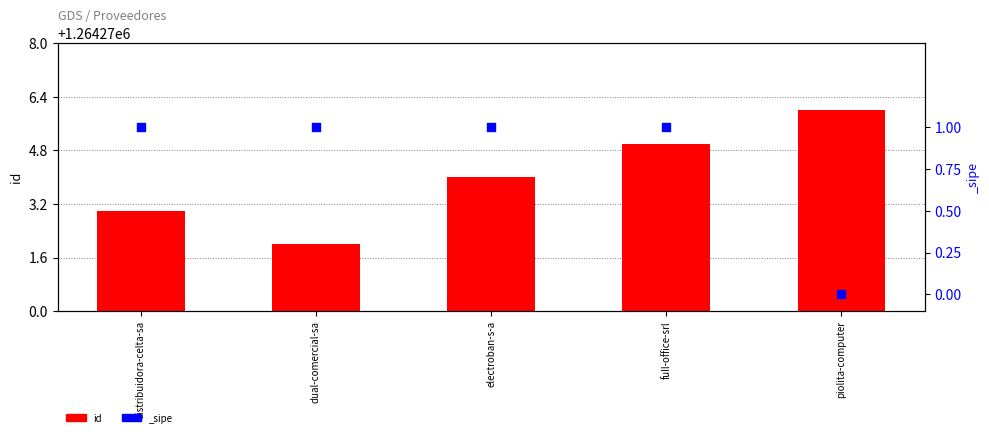

What is the change in value from electroban-s-a to piolita-computer?

+2